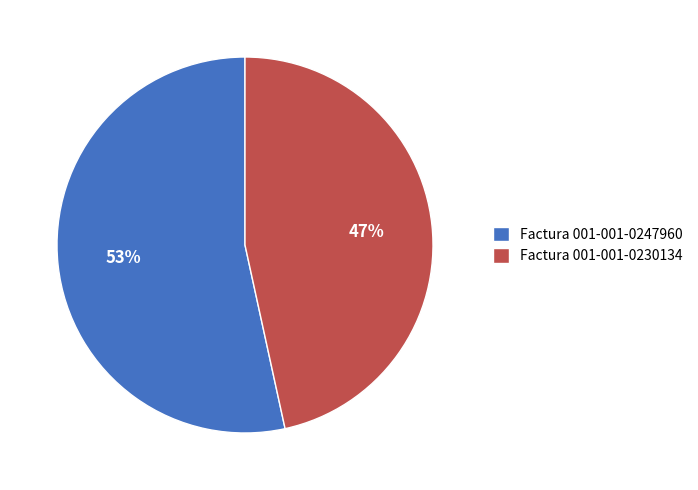

Does Factura 001-001-0247960 represent more than half of the total?

Yes